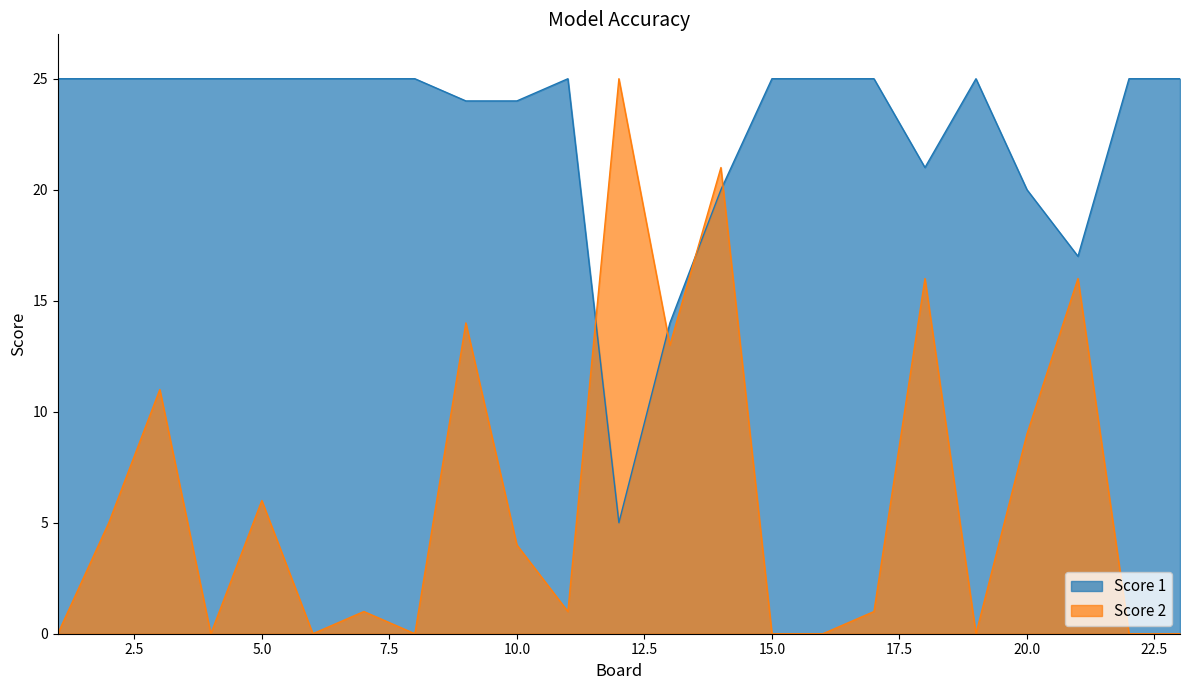

Reading right to left, list all the values displayed in this chart.

Score 1: 23=25	22=25	21=17	20=20	19=25	18=21	17=25	16=25	15=25	14=20	13=14	12=5	11=25	10=24	9=24	8=25	7=25	6=25	5=25	4=25	3=25	2=25	1=25
Score 2: 23=0	22=0	21=16	20=9	19=0	18=16	17=1	16=0	15=0	14=21	13=13	12=25	11=1	10=4	9=14	8=0	7=1	6=0	5=6	4=0	3=11	2=5	1=0